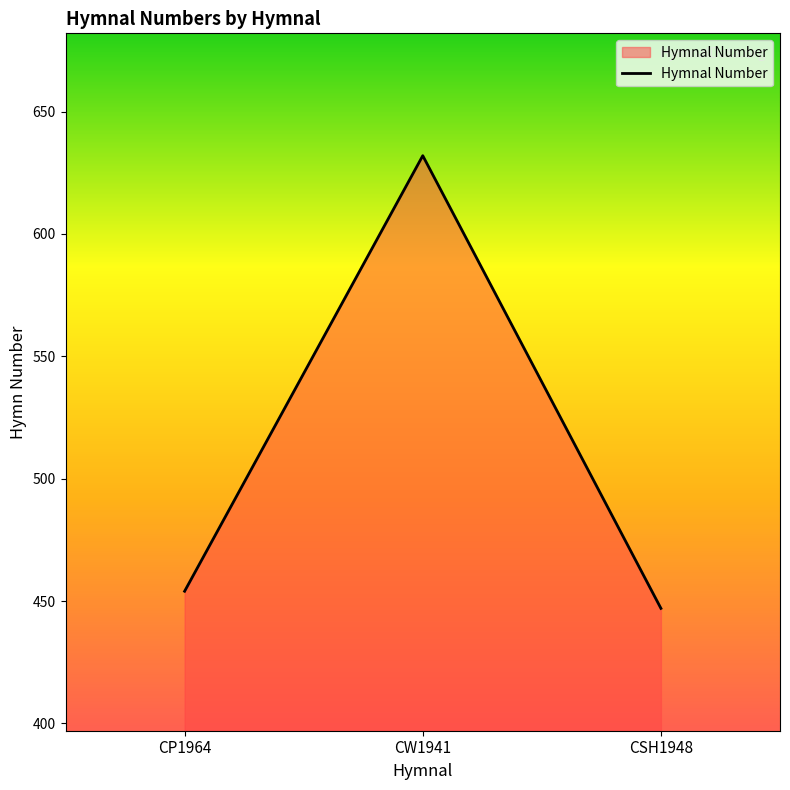

Reading left to right, list all the values displayed in this chart.

454	632	447